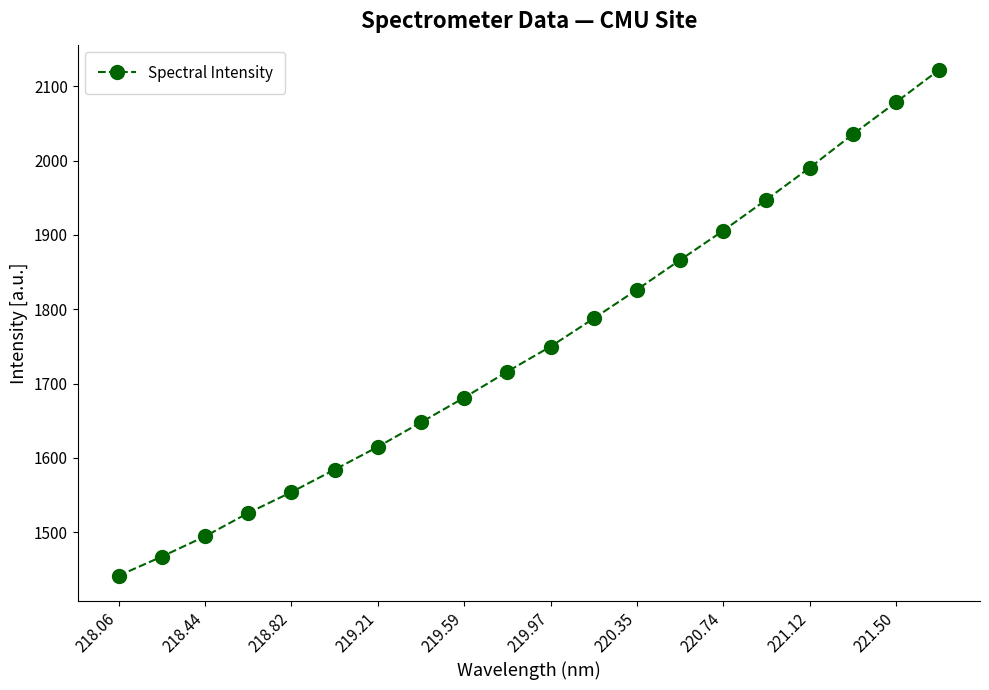

What is the sum of all values?

35036.5